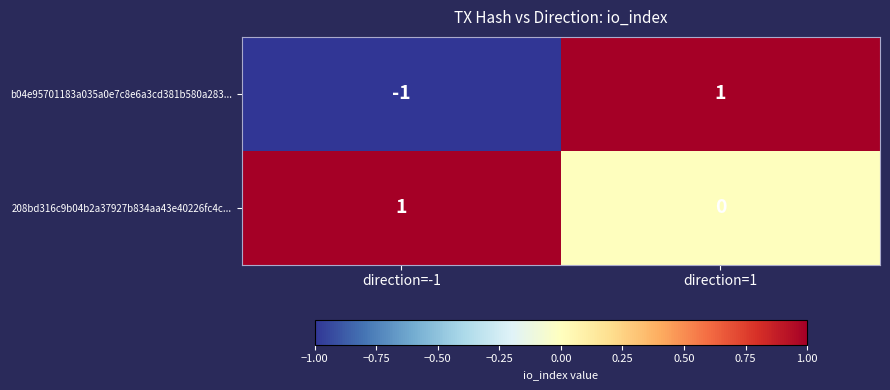

Reading right to left, extract all data points from this chart.

b04e95701183a035a0e7c8e6a3cd381b580a283...: direction=1=1	direction=-1=-1
208bd316c9b04b2a37927b834aa43e40226fc4c...: direction=1=0	direction=-1=1